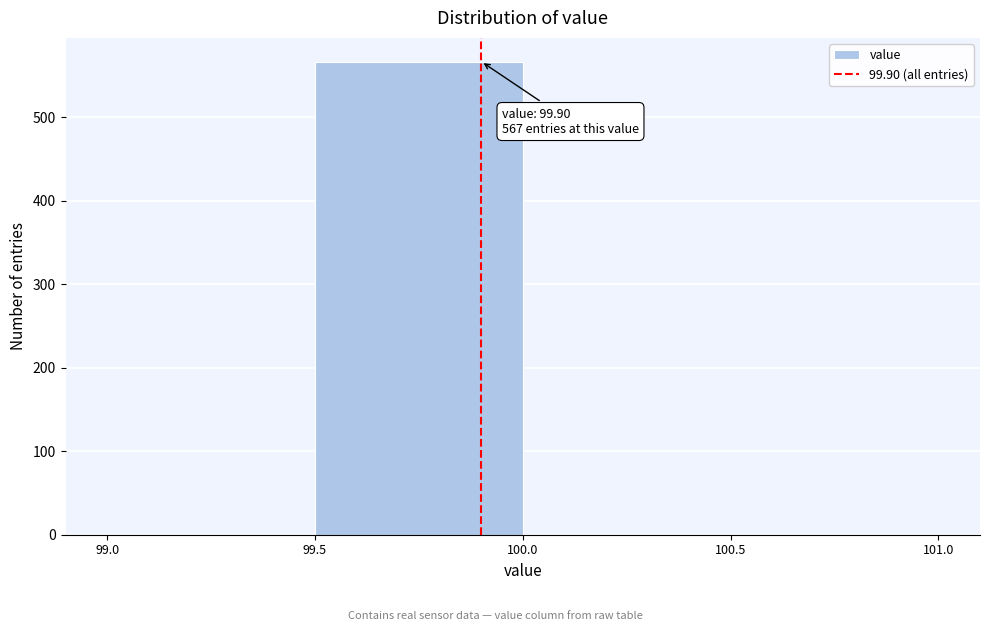

Over which range of the x-axis is the bar tallest?

99.5 to 100.0